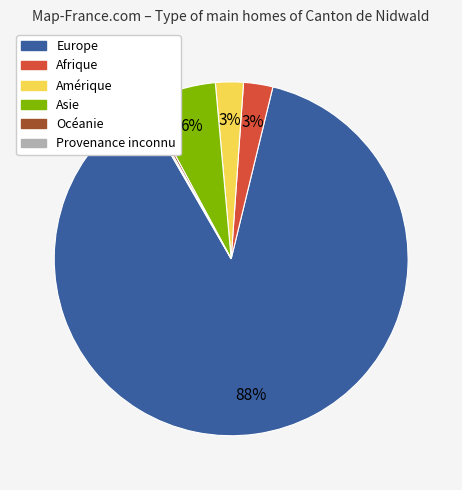

The Afrique slice represents 3% of the pie. True or false?

True